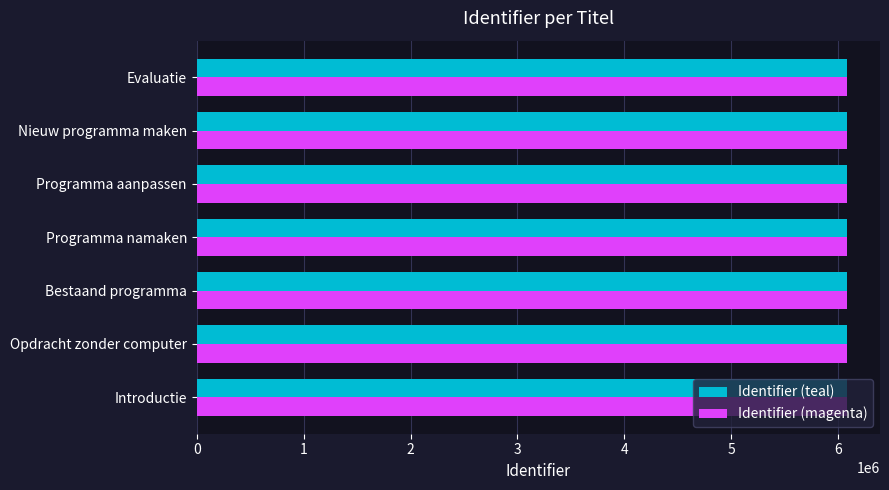

What is the average value of the Identifier (teal) series?

6087616